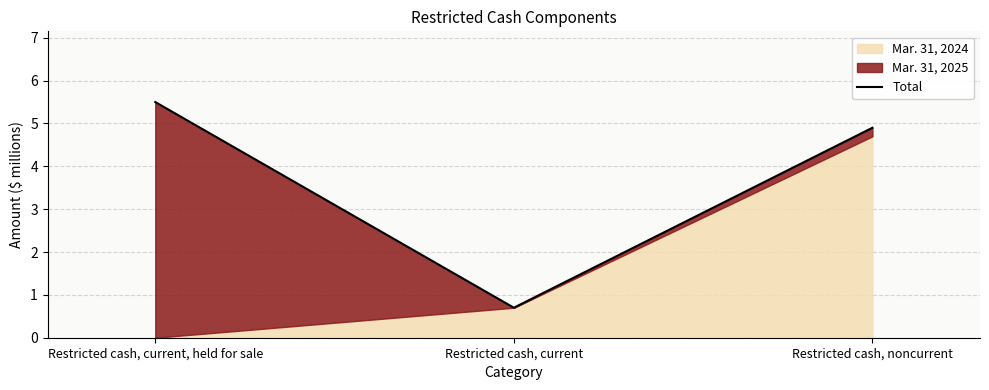

True or false: the data shows 2.6 at Restricted cash, current, held for sale.

False